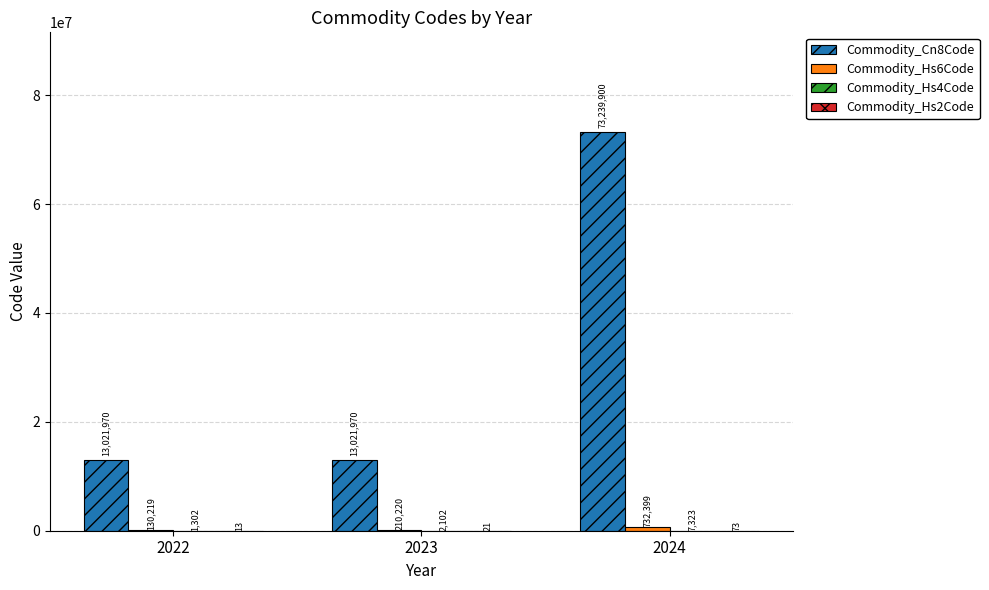

How many categories are shown in the chart?

3